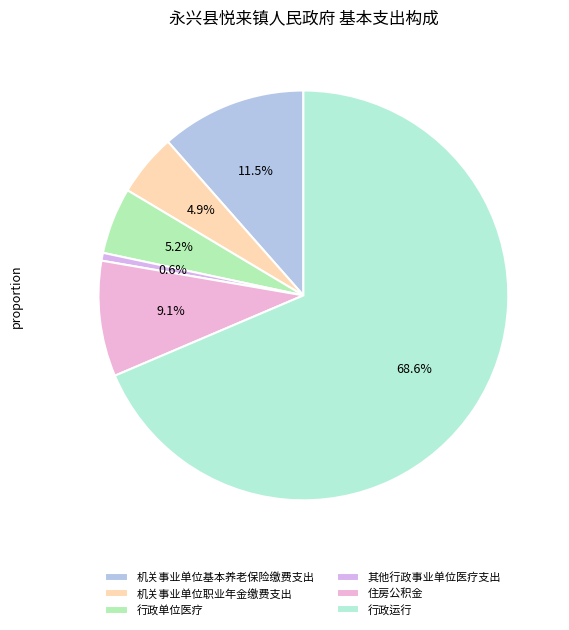

How many segments does this pie chart have?

6